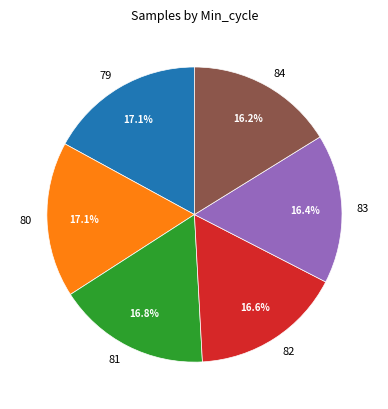

What portion of the pie excludes 81?

83.2%